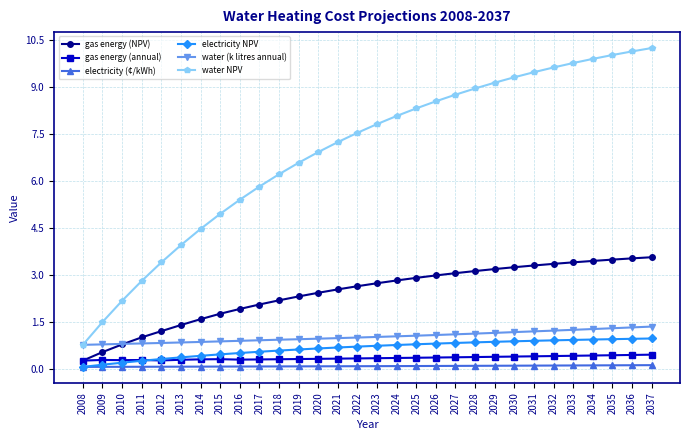

What is the average value of the gas energy (NPV) series?

2.4